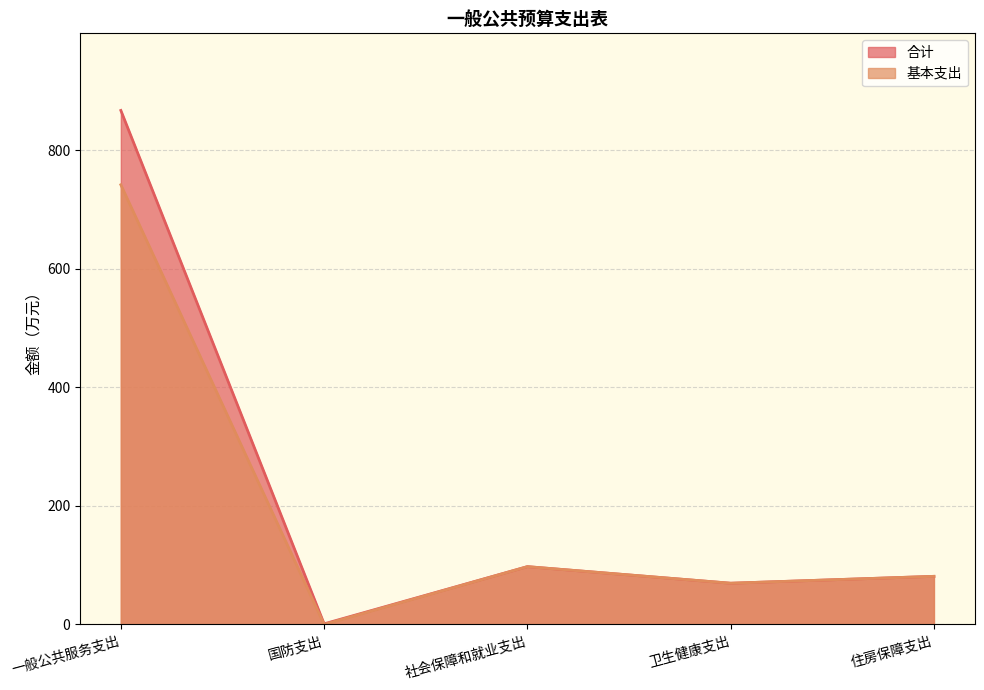

Which series has the largest range (max minus min)?

合计